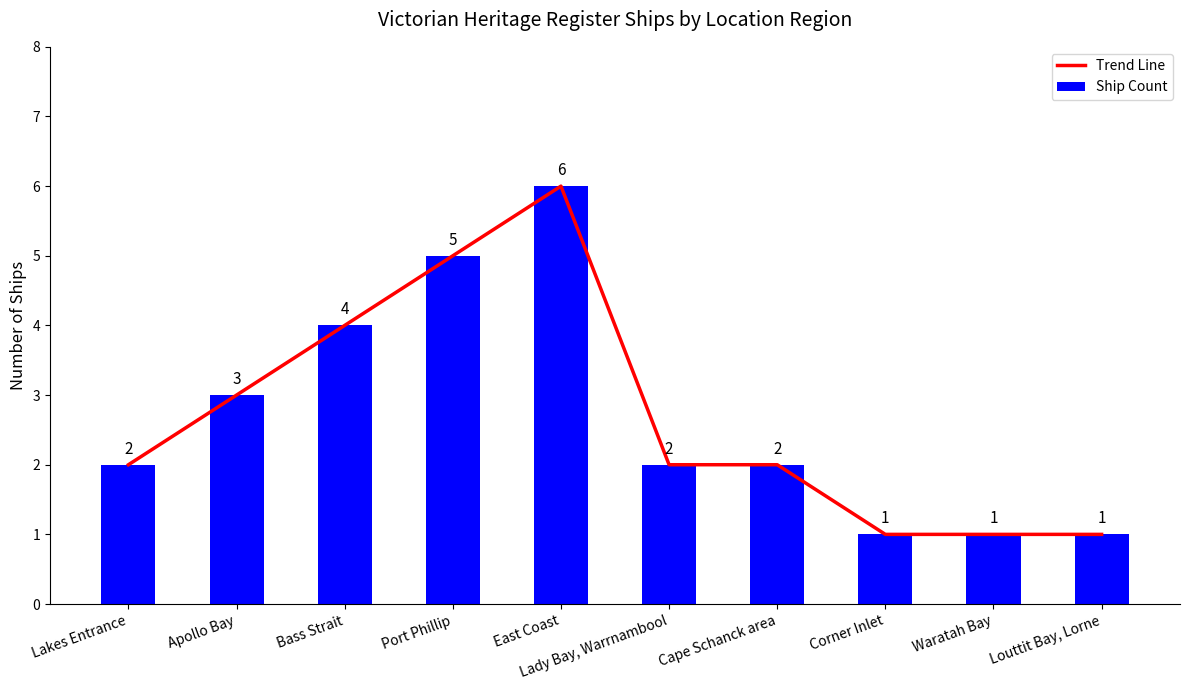

How many categories are shown in the chart?

10